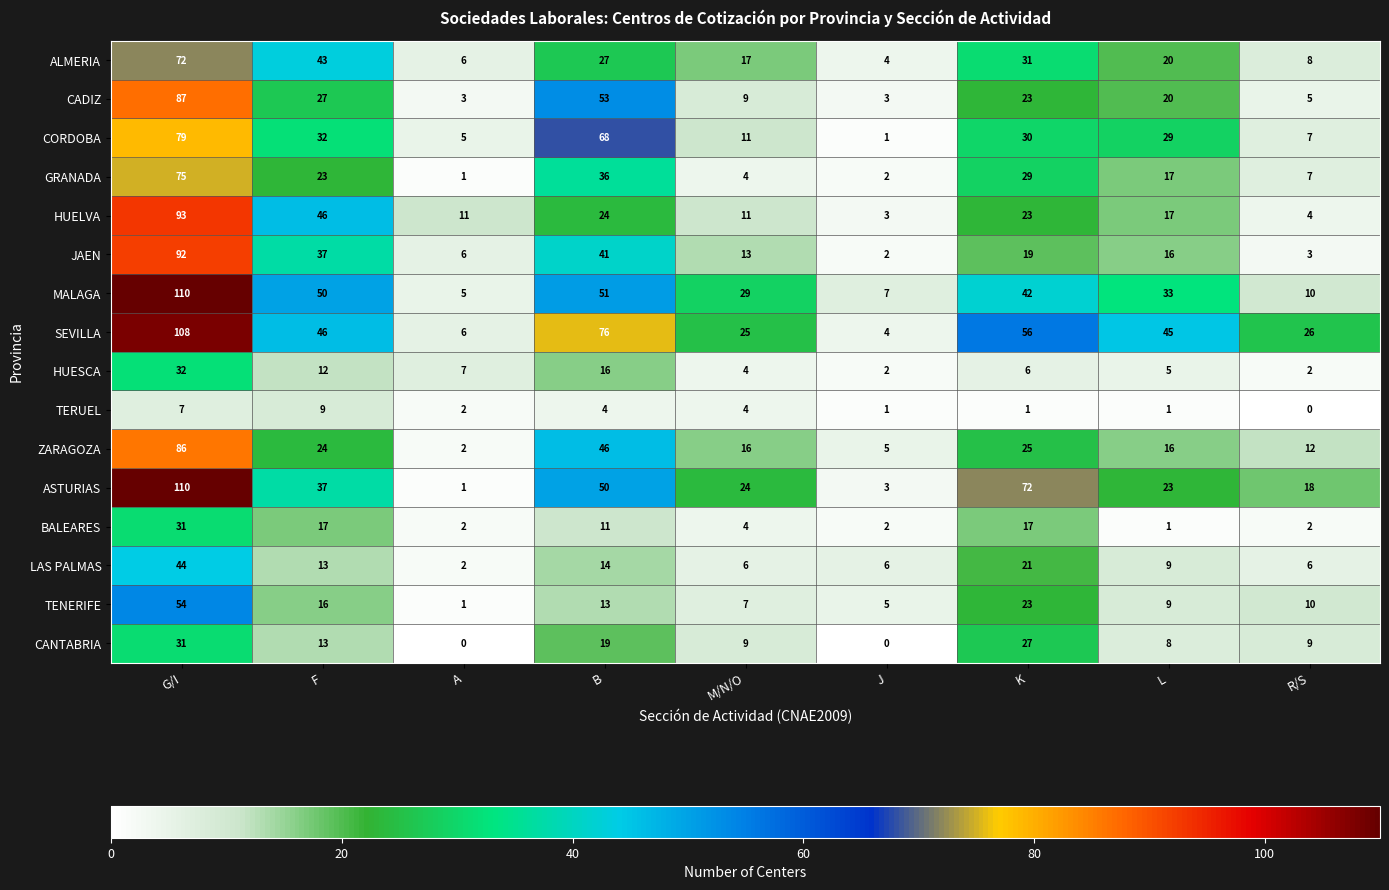

List the labels in order of SEVILLA value, smallest first.

J, A, M/N/O, R/S, L, F, K, B, G/I